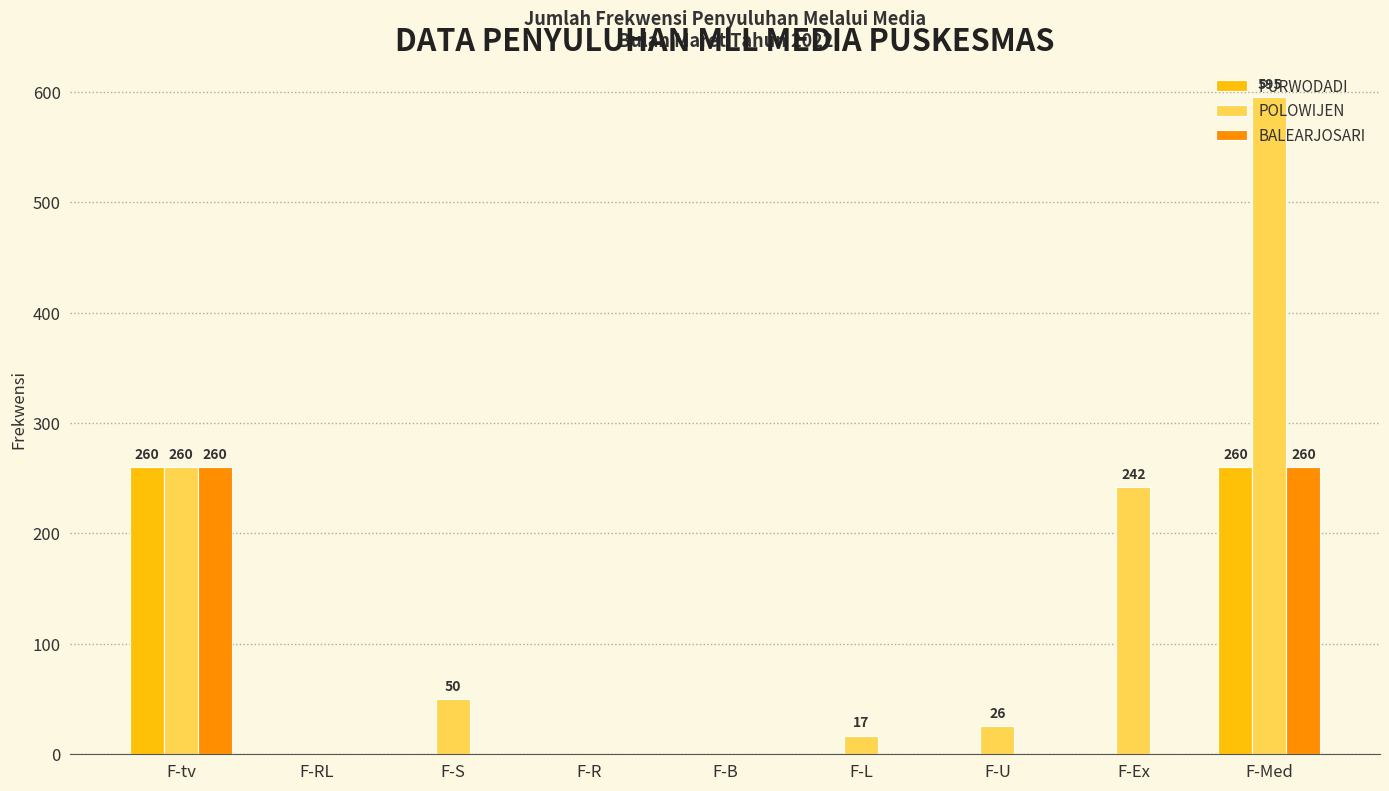

How many values in the PURWODADI series exceed 0?

2